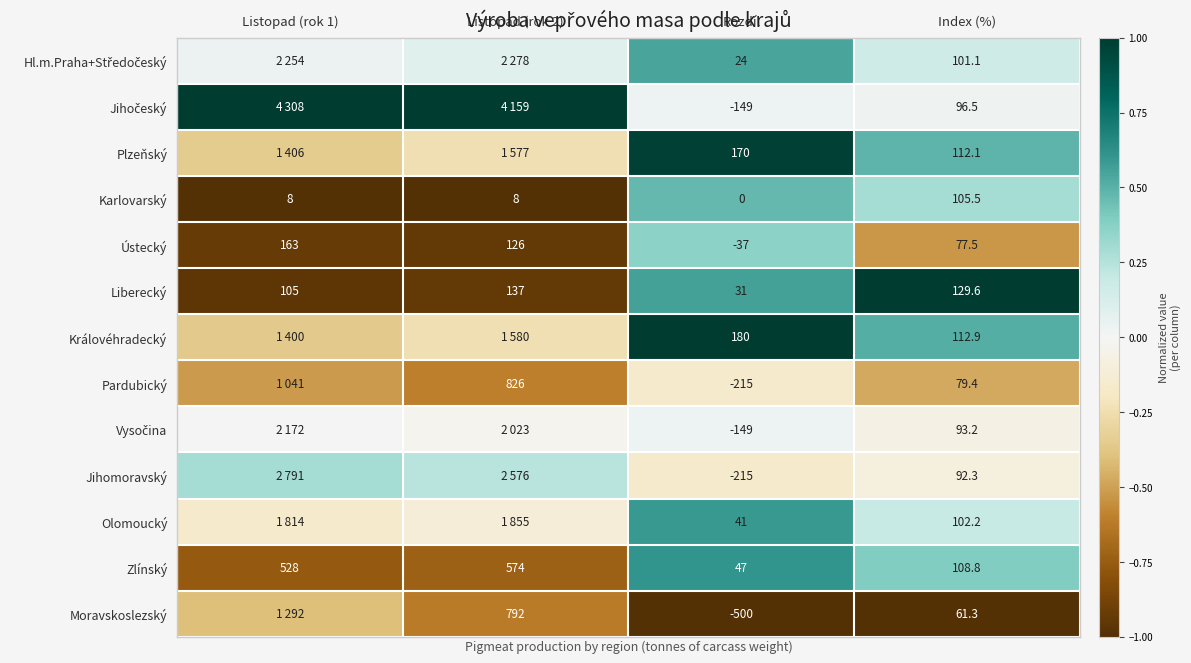

At which label is Zlínský closest to 310?

Index (%)